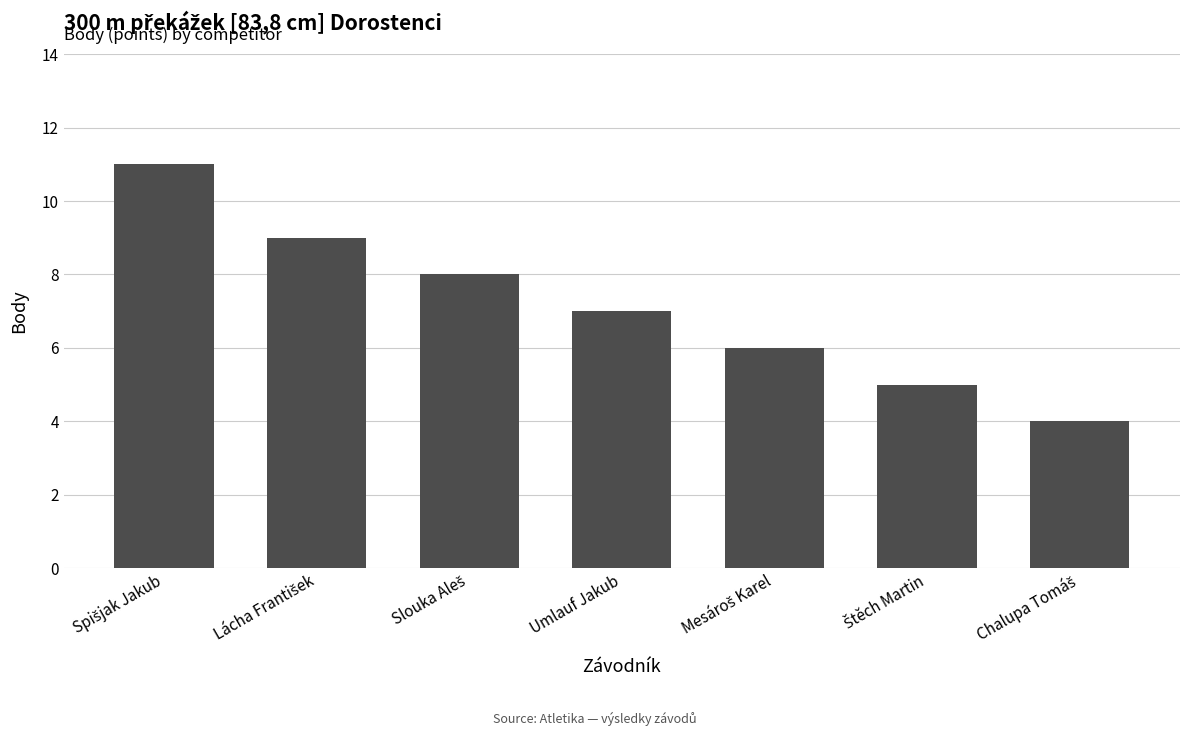

How many bars are there in total?

7